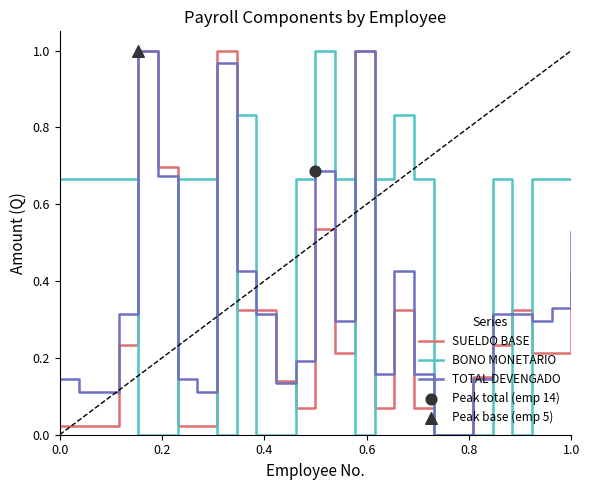

Which series has the largest total across all categories?

BONO MONETARIO